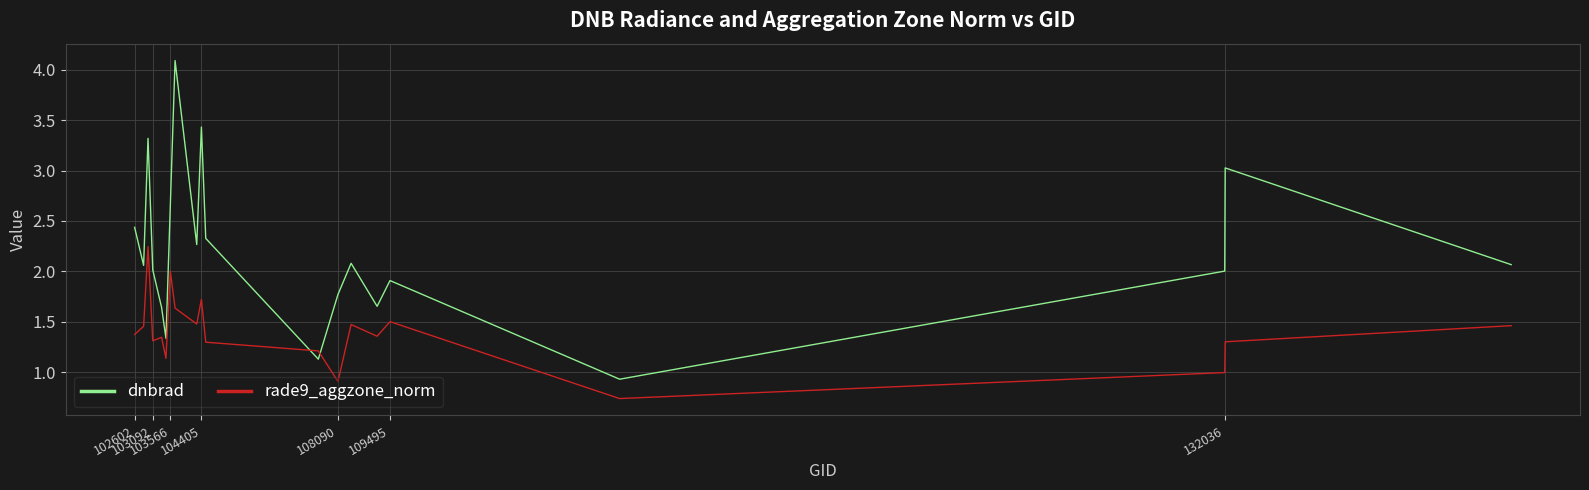

Which series has the largest total across all categories?

dnbrad